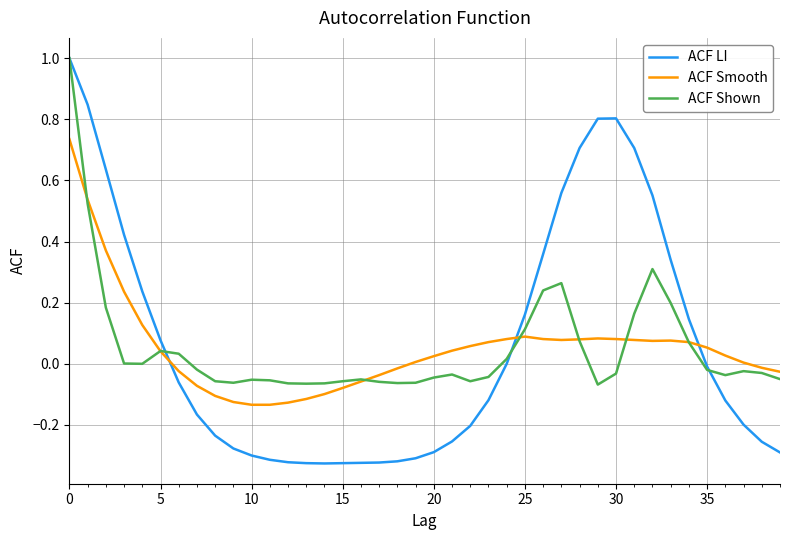

What is the highest value of the ACF LI series?

1.0